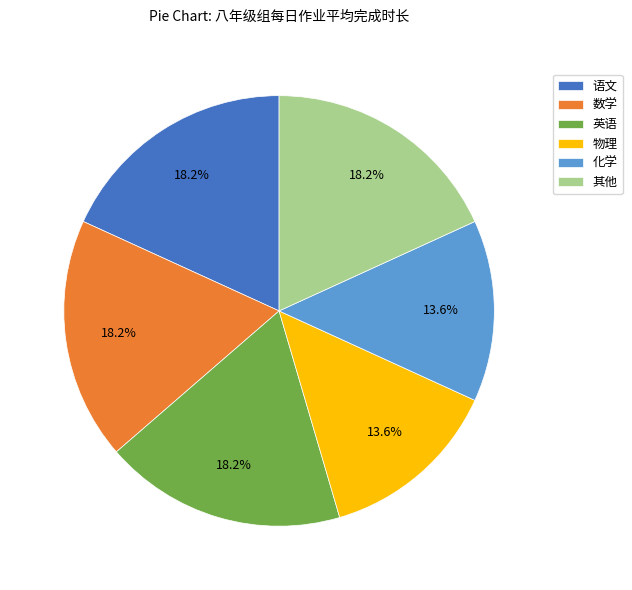

What percentage do 其他 and 物理 together represent?

31.8%